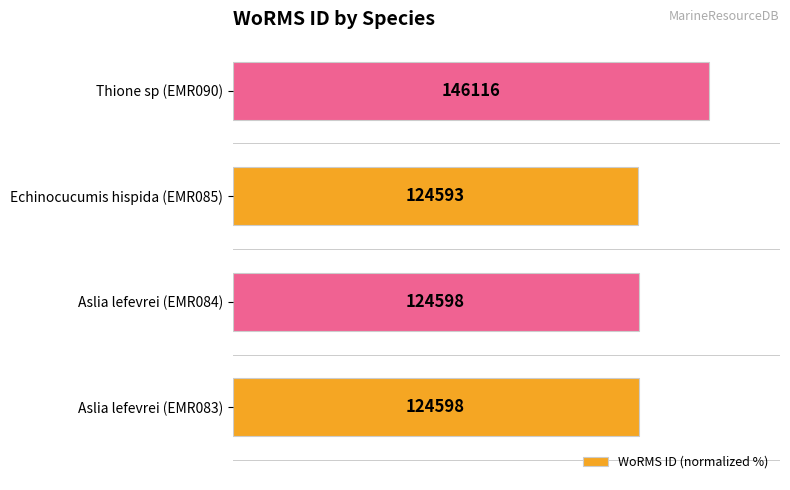

Does the chart contain any negative values?

No